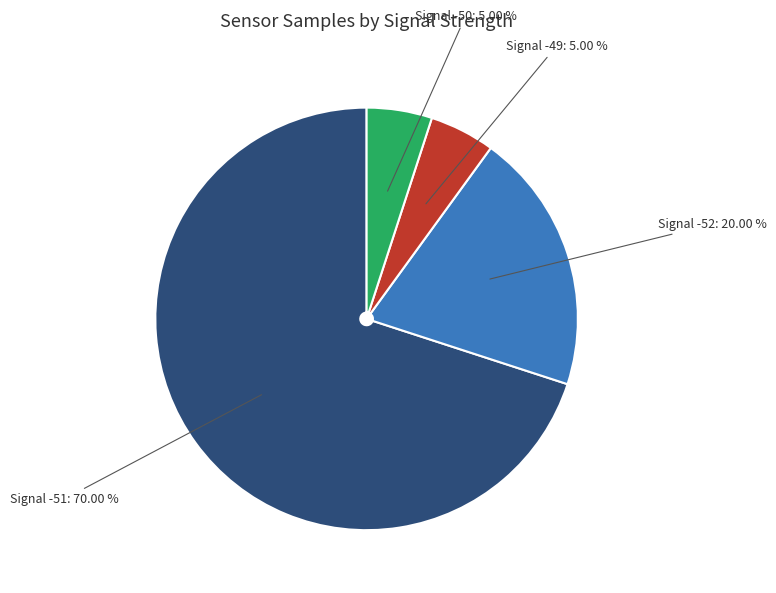

Is there any slice that represents more than half of the pie?

Yes